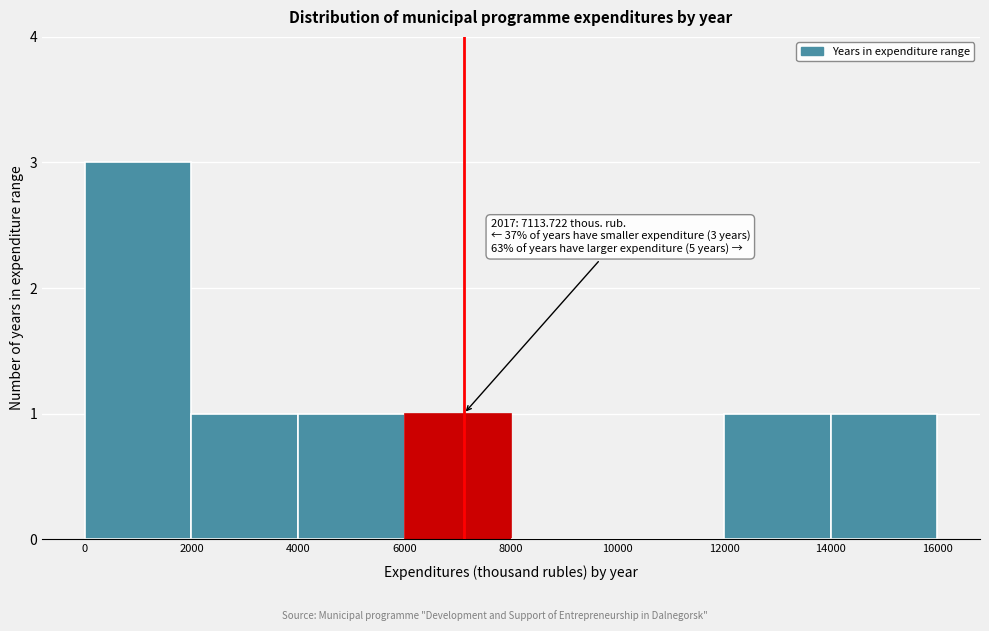

Over which range of the x-axis is the bar tallest?

0 to 2000